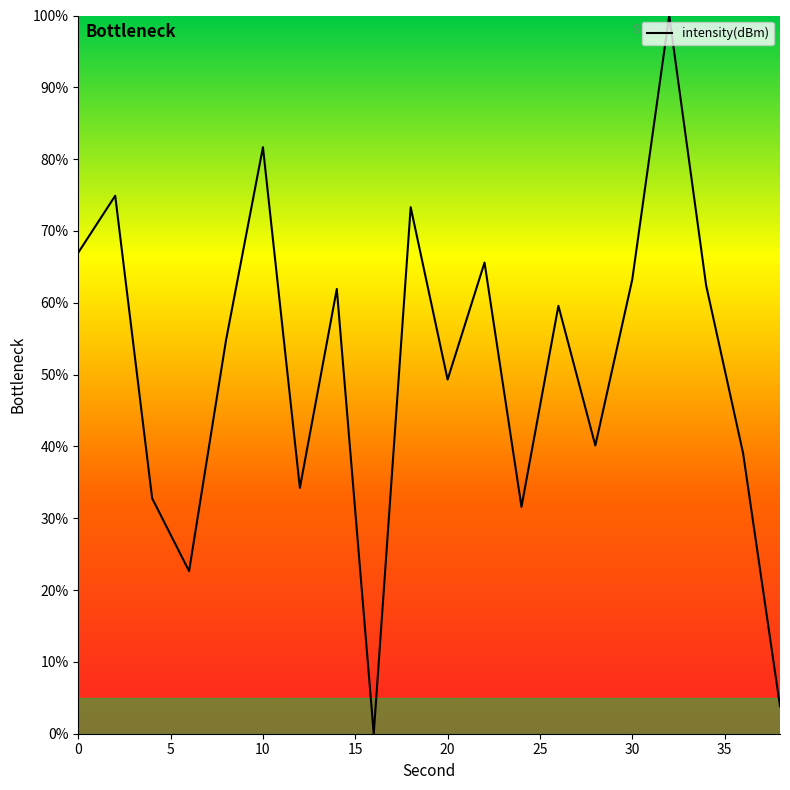

What is the greatest value displayed?

100.0